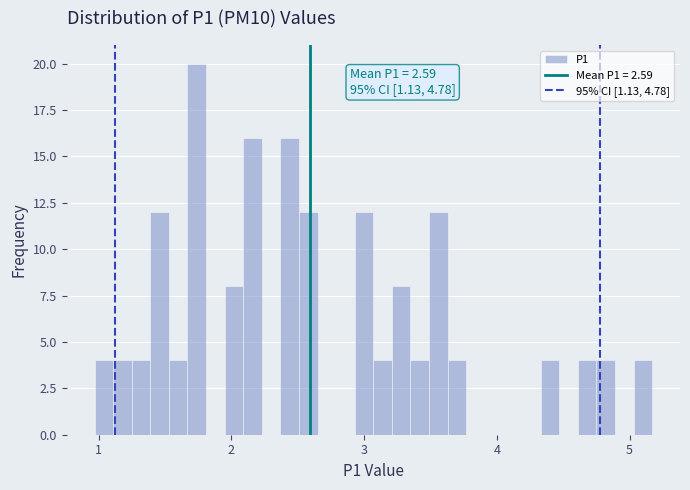

Around what value on the x-axis is the tallest bar? Give the approximate position of its centre, as read against the axis.

1.7